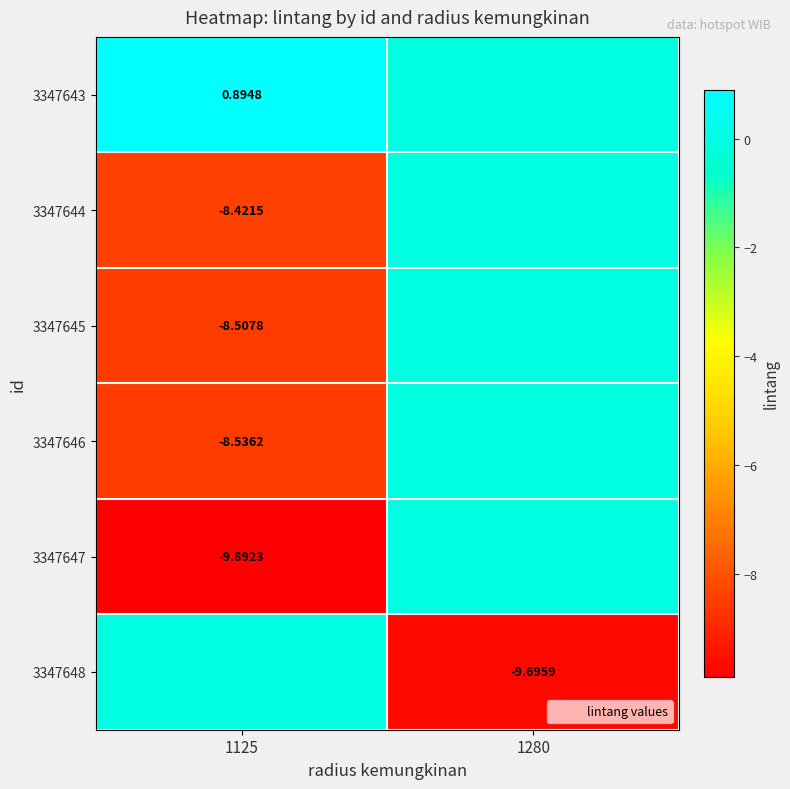

What is the difference between the highest and lowest values at 1280?

9.7